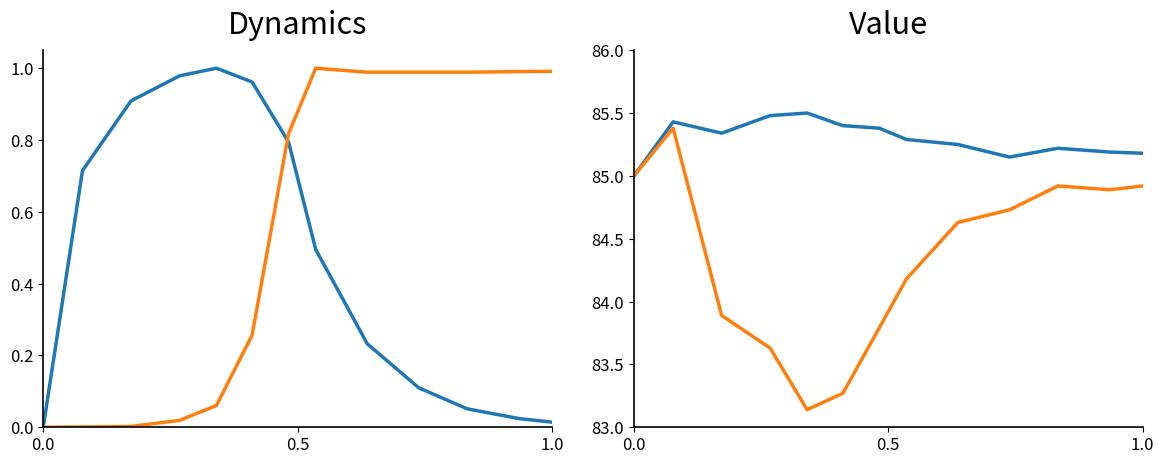

Rank the series by their maximum value, from highest to lowest.

water_temperature_basket, water_temperature_in, flow_in, pressure